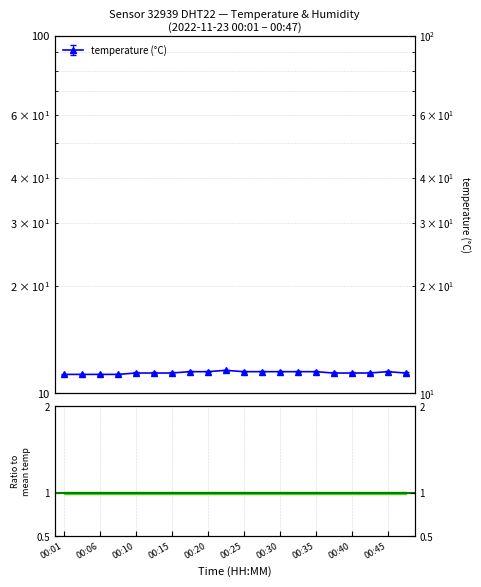

List the labels in order of value, largest first.

00:23, 00:18, 00:20, 00:25, 00:28, 00:30, 00:32, 00:35, 00:45, 00:10, 00:13, 00:15, 00:37, 00:40, 00:42, 00:47, 00:01, 00:03, 00:06, 00:08